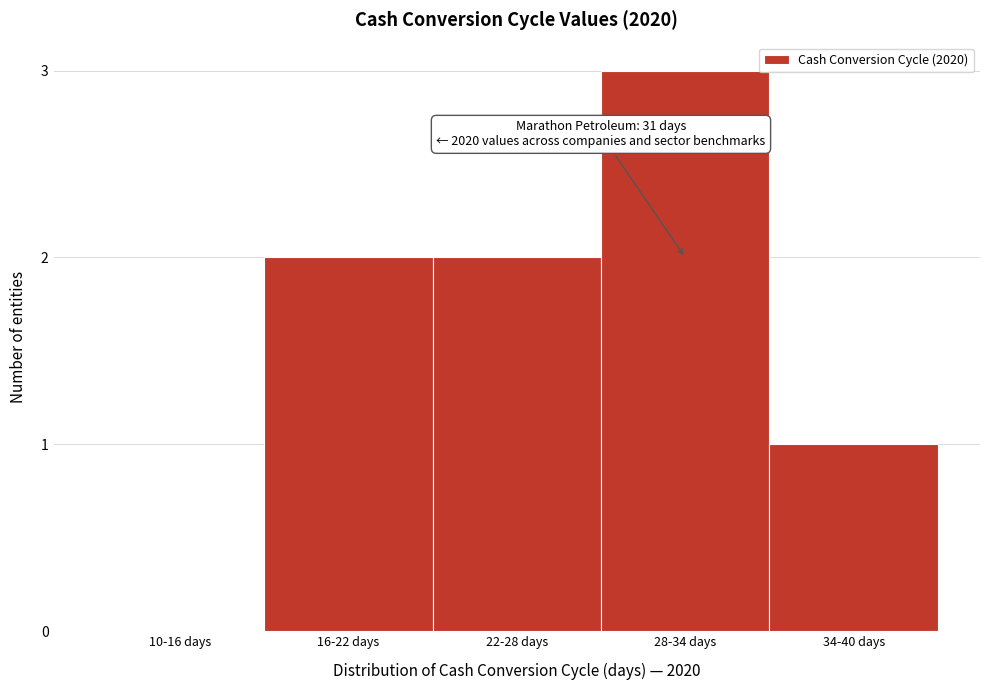

Reading right to left, what are all the values shown in this chart?

34-40 days=1	28-34 days=3	22-28 days=2	16-22 days=2	10-16 days=0